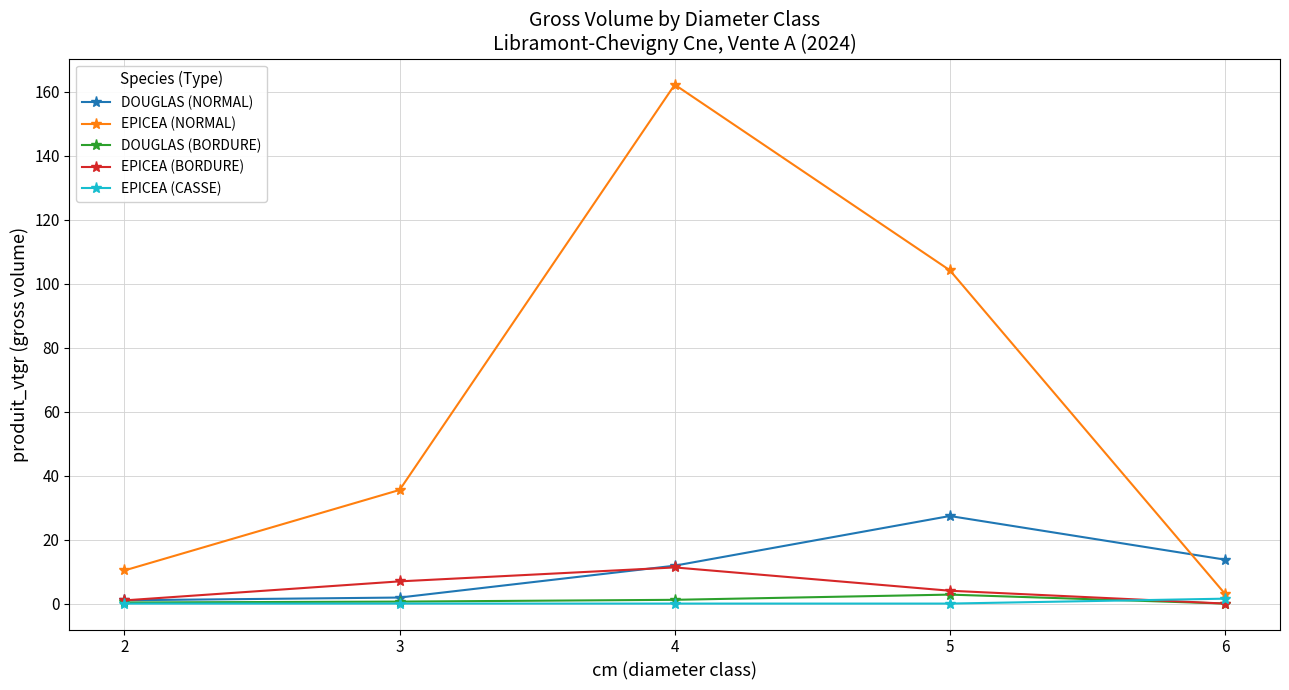

What is the total value across all series at 2?

12.7